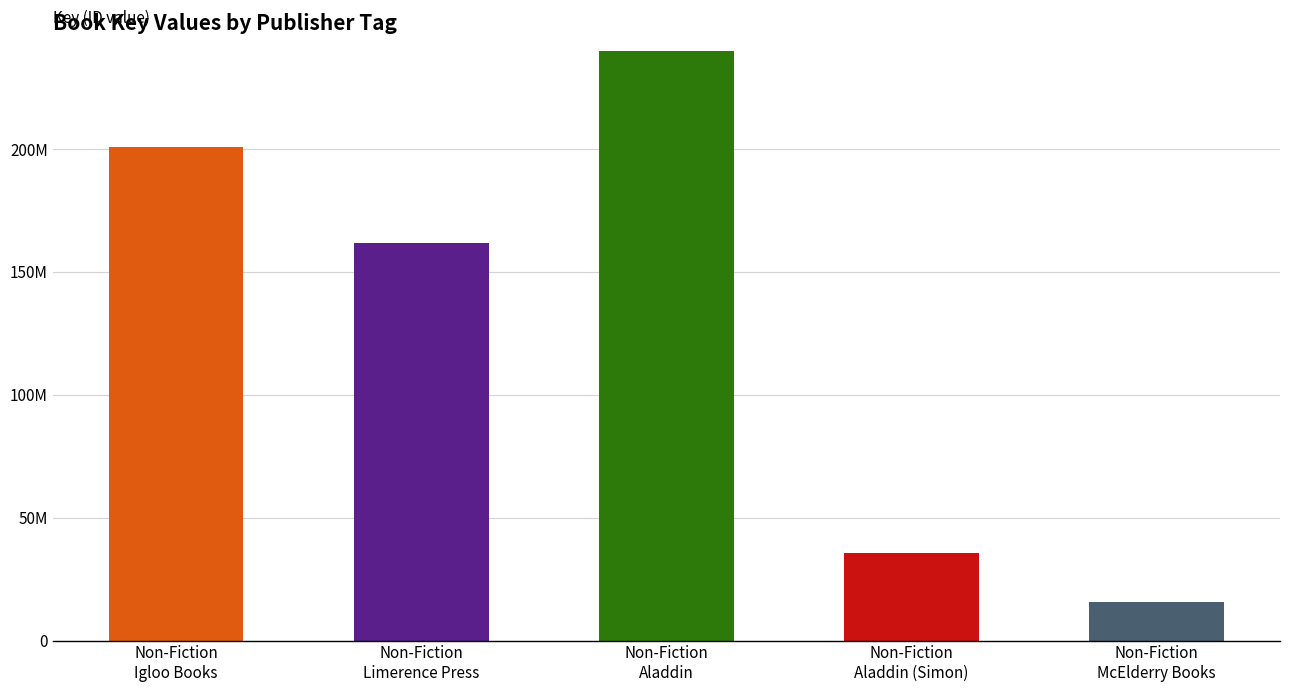

Which has a higher value, Non-Fiction Aladdin or Non-Fiction Margaret K. McElderry Books?

Non-Fiction Aladdin